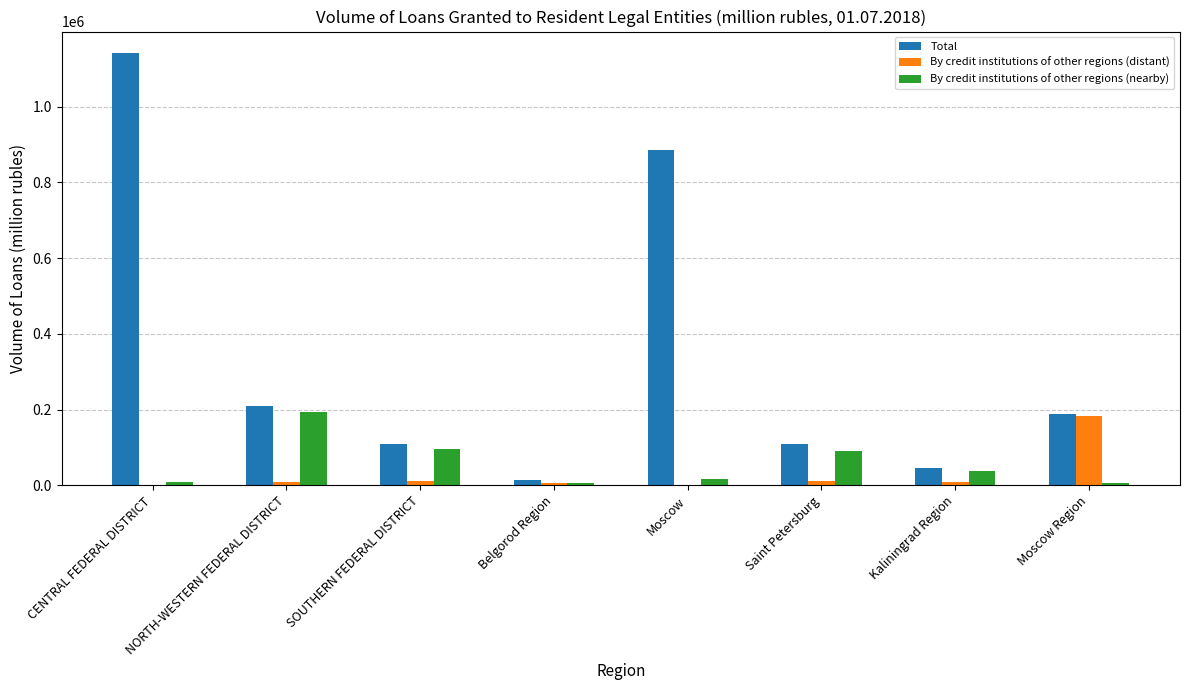

Which series changed the most between CENTRAL FEDERAL DISTRICT and Belgorod Region?

Total